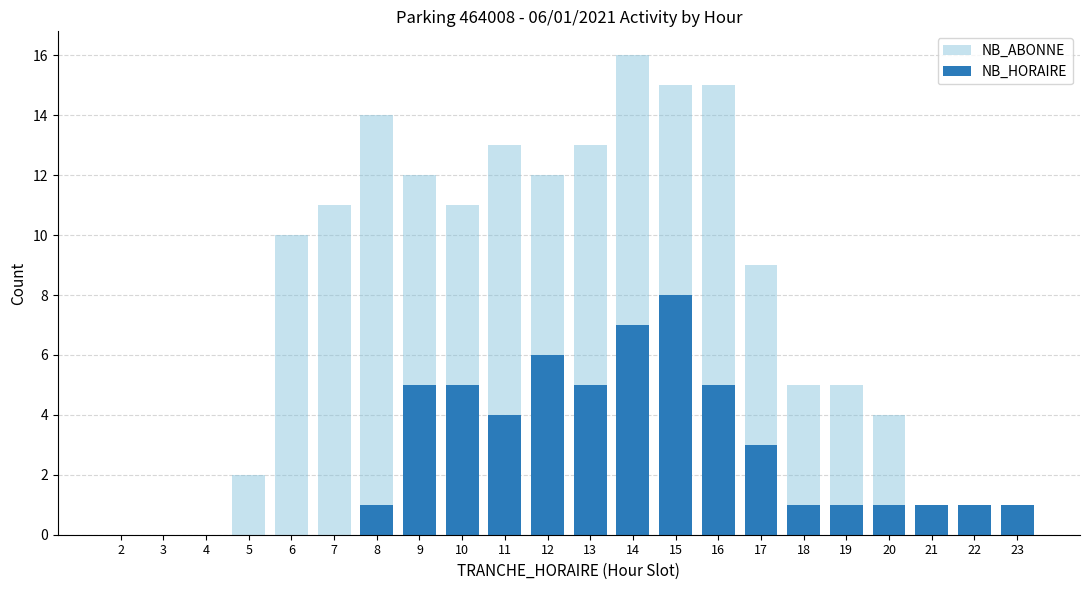

What is the average value of the NB_ABONNE series?

8